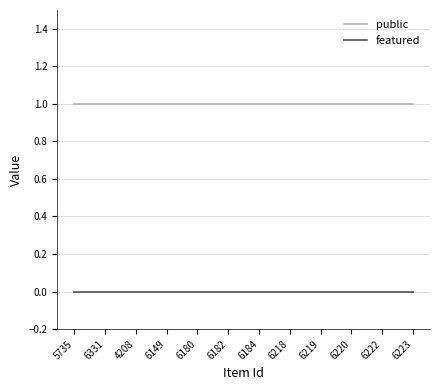

Is the value of featured at 6219 greater than the value of public at 6222?

No